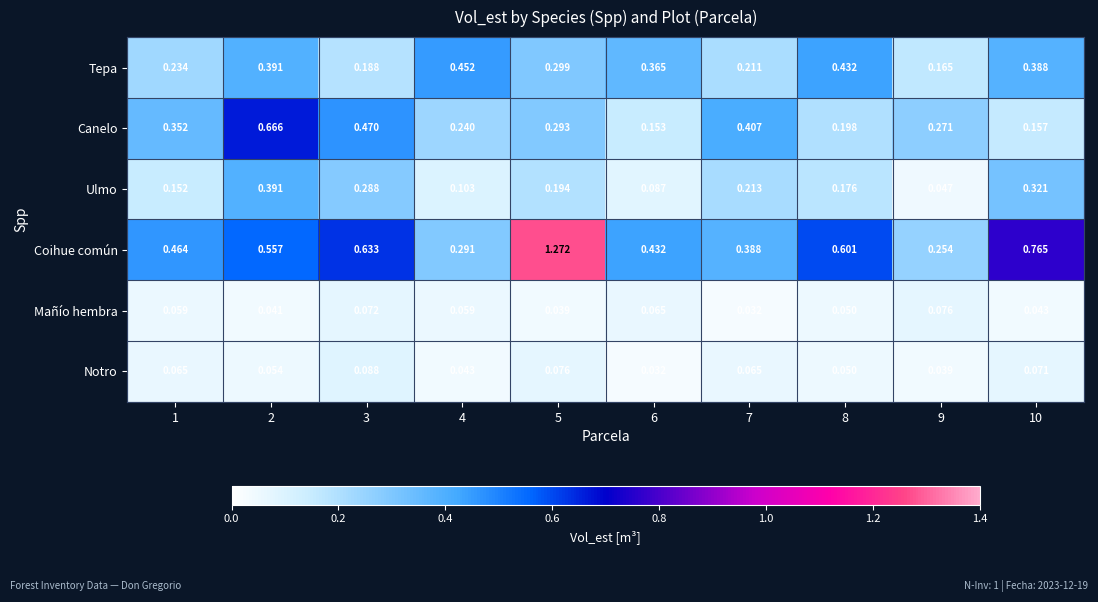

Is the value of Ulmo at 8 greater than the value of Tepa at 7?

No